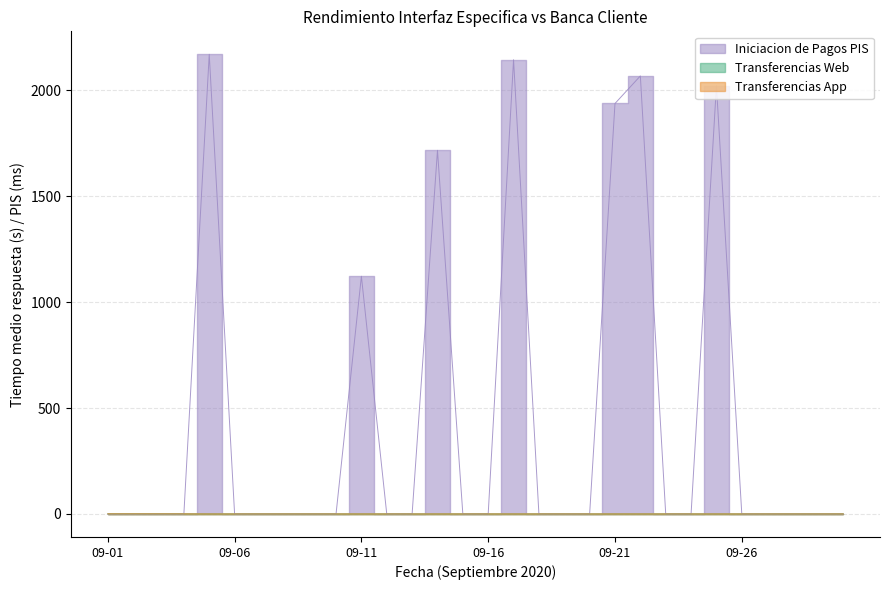

Reading left to right, extract all data points from this chart.

Iniciacion de Pagos PIS: 09-01=0.0	09-02=0.0	09-03=0.0	09-04=0.0	09-05=2168.5	09-06=0.0	09-07=0.0	09-08=0.0	09-09=0.0	09-10=0.0	09-11=1121.5	09-12=0.0	09-13=0.0	09-14=1715.5	09-15=0.0	09-16=0.0	09-17=2142.9	09-18=0.0	09-19=0.0	09-20=0.0	09-21=1936.5	09-22=2066.5	09-23=0.0	09-24=0.0	09-25=2020.0	09-26=0.0	09-27=0.0	09-28=0.0	09-29=0.0	09-30=0.0
Transferencias Web: 09-01=1.0	09-02=1.0	09-03=1.0	09-04=0.9	09-05=0.4	09-06=0.4	09-07=0.4	09-08=0.4	09-09=0.4	09-10=0.4	09-11=0.4	09-12=0.4	09-13=0.3	09-14=0.4	09-15=0.4	09-16=0.5	09-17=0.4	09-18=0.5	09-19=0.4	09-20=0.4	09-21=0.4	09-22=0.4	09-23=0.4	09-24=0.4	09-25=0.5	09-26=0.4	09-27=0.4	09-28=0.5	09-29=0.5	09-30=0.5
Transferencias App: 09-01=1.0	09-02=1.0	09-03=1.0	09-04=0.9	09-05=0.4	09-06=0.4	09-07=0.4	09-08=0.4	09-09=0.4	09-10=0.4	09-11=0.4	09-12=0.4	09-13=0.3	09-14=0.4	09-15=0.4	09-16=0.5	09-17=0.4	09-18=0.5	09-19=0.4	09-20=0.4	09-21=0.4	09-22=0.4	09-23=0.4	09-24=0.4	09-25=0.5	09-26=0.4	09-27=0.4	09-28=0.5	09-29=0.5	09-30=0.5